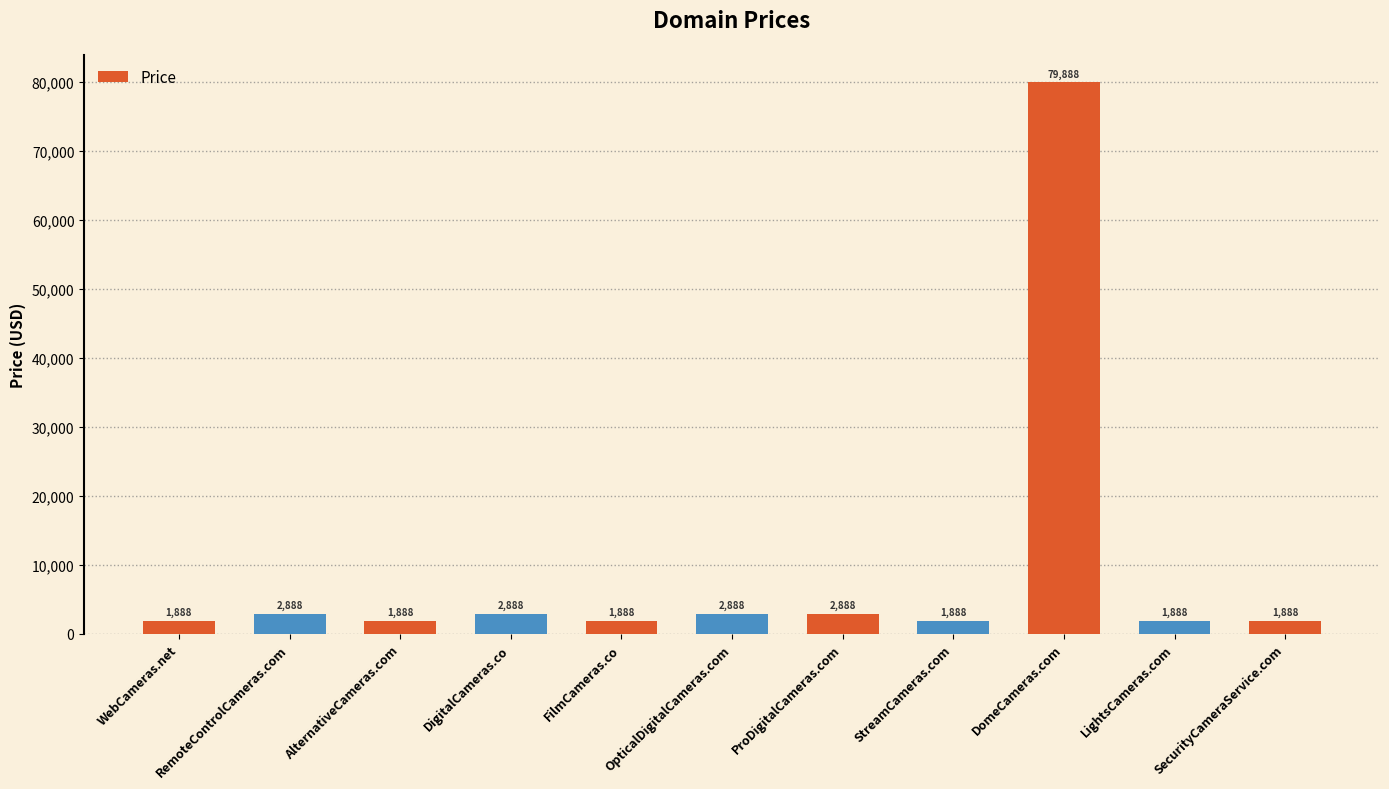

Are the bars horizontal?

No